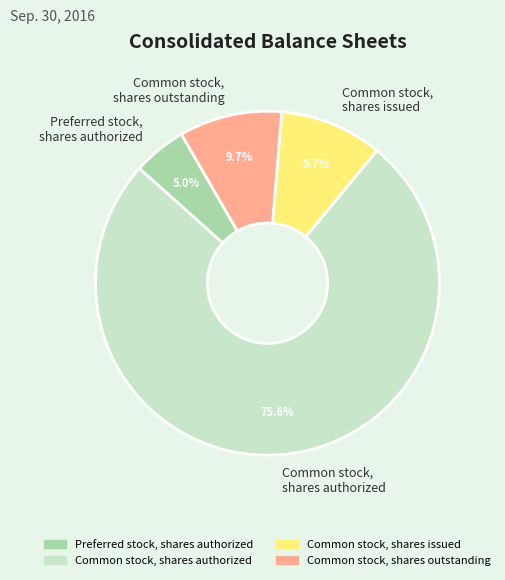

How many segments does this pie chart have?

4